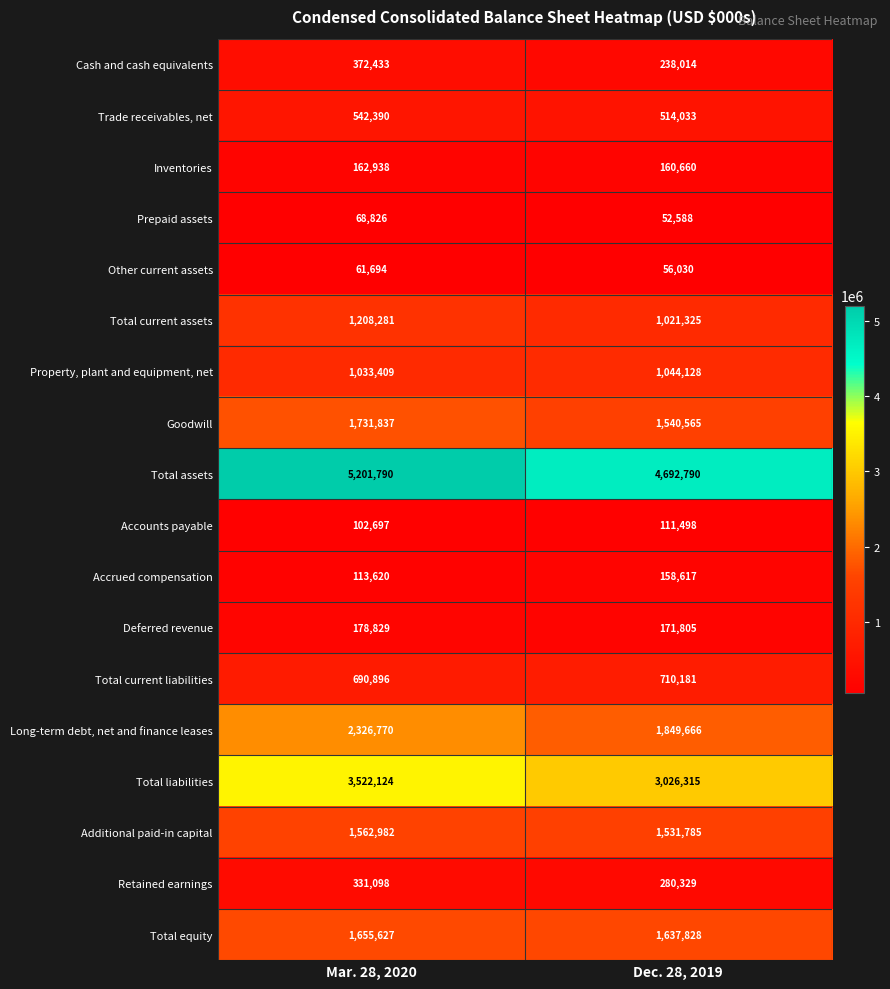

What is the spread (max minus min) of values at Mar. 28, 2020?

5140096